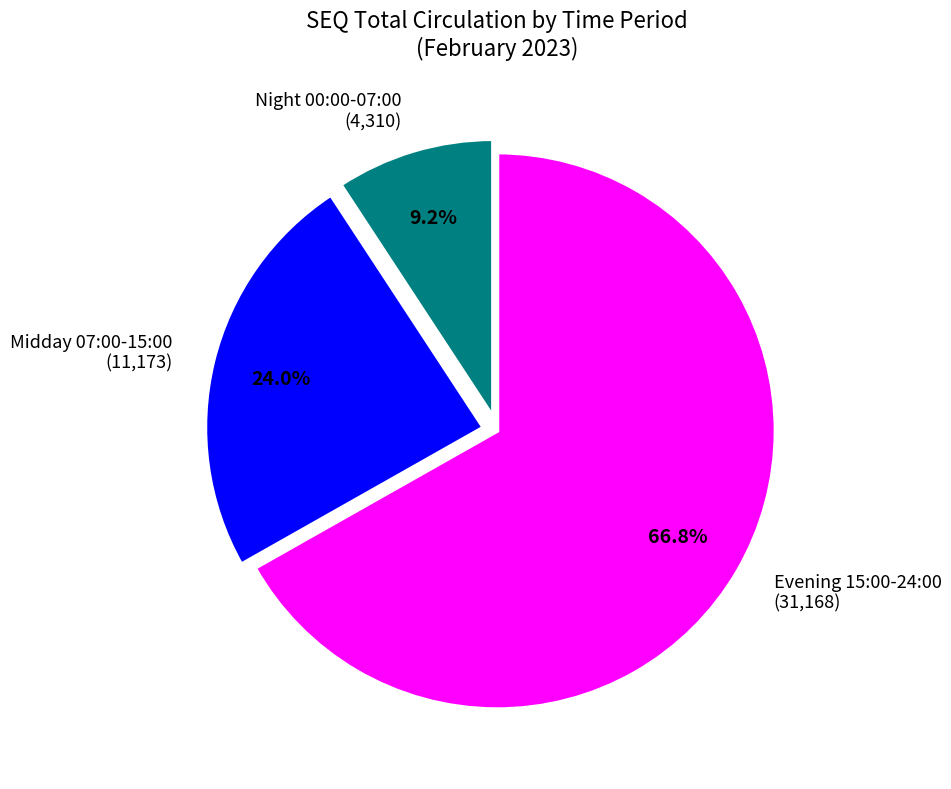

What portion of the pie excludes Evening 15:00-24:00 (31,168)?

33.2%